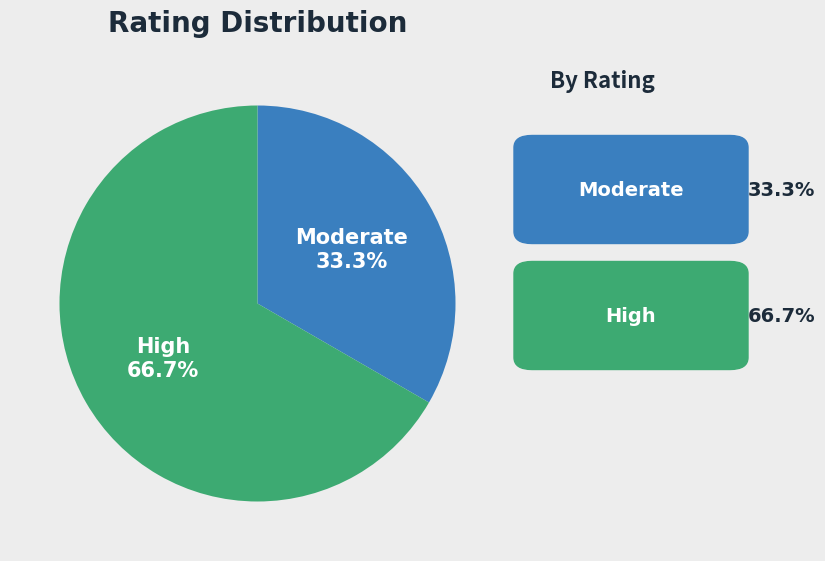

Combined, do Moderate and High account for over 50%?

Yes